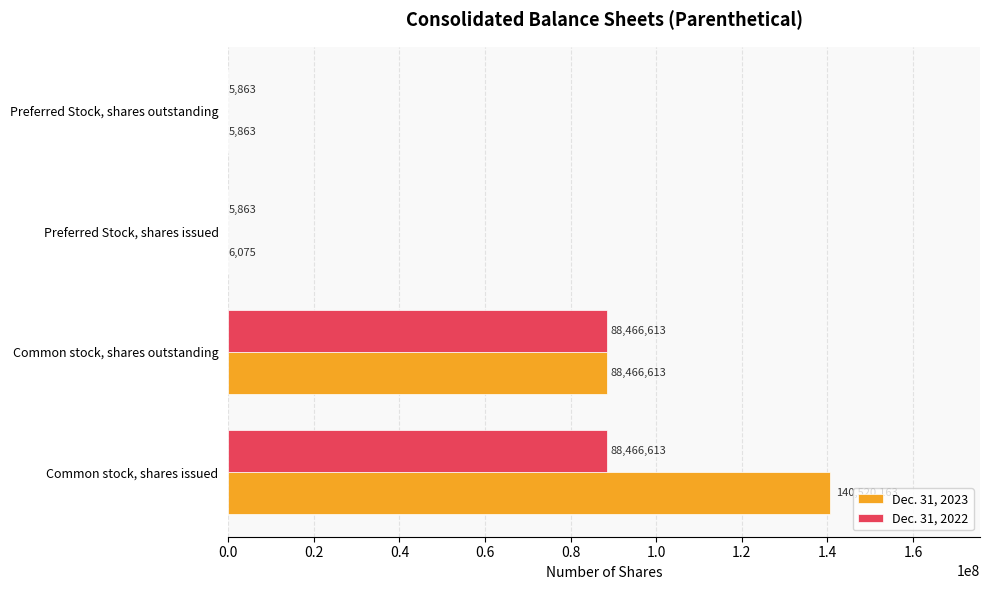

What is the approximate value of Dec. 31, 2022 at Preferred Stock, shares issued?

5863